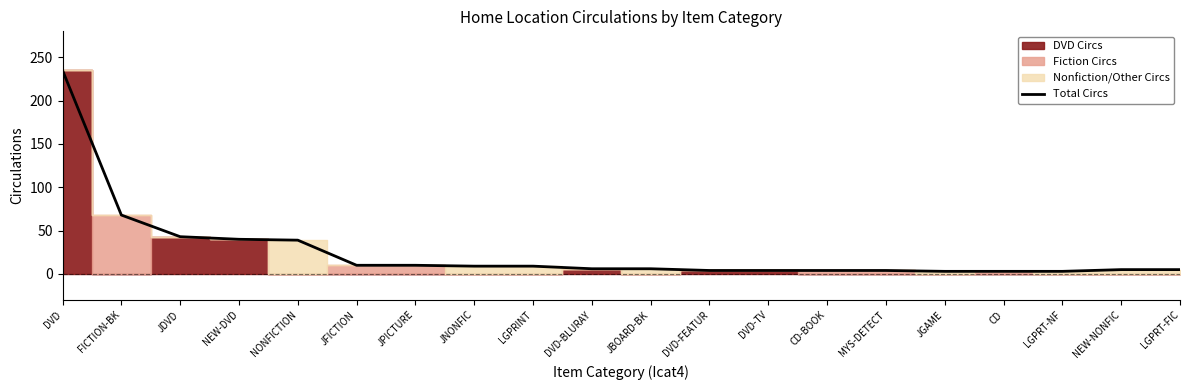

True or false: the data shows 3 at CD.

True